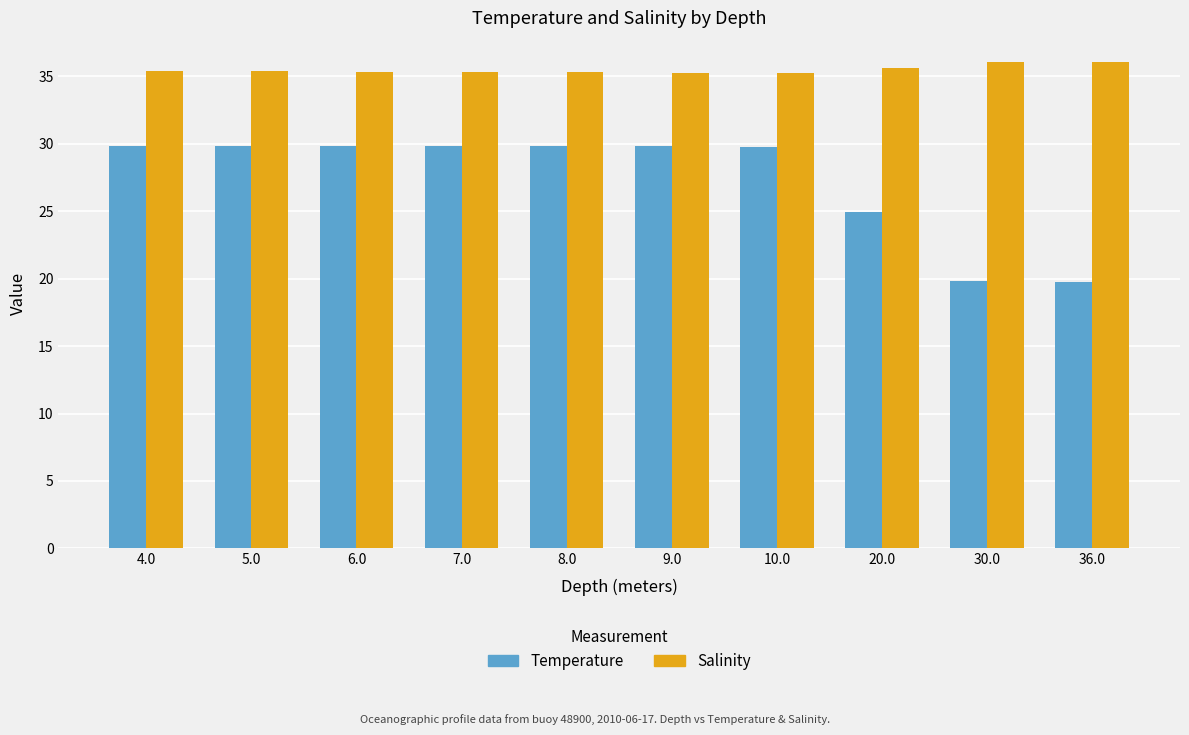

List the series in order of their overall mean, lowest first.

Temperature, Salinity